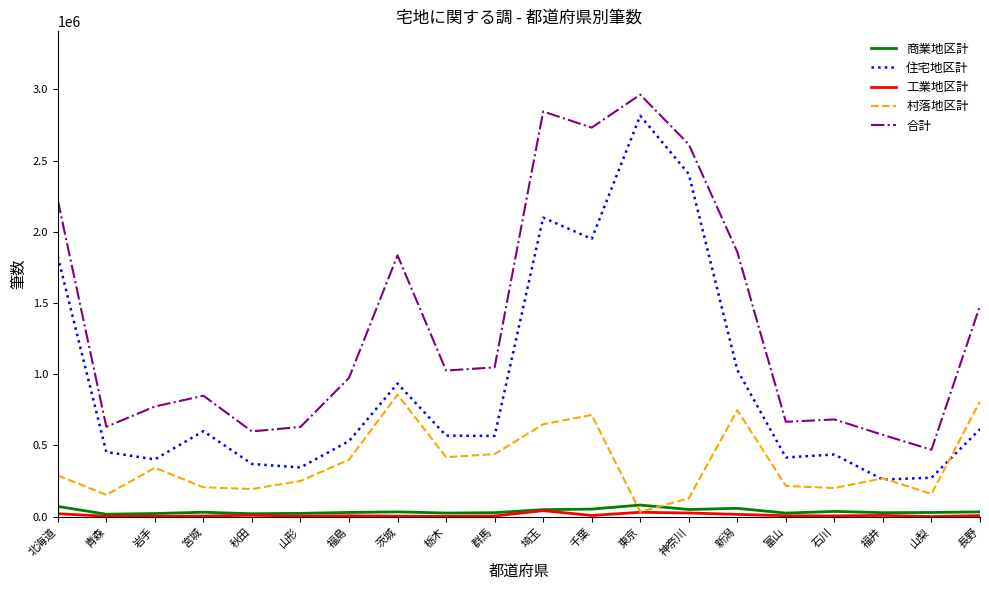

True or false: 住宅地区計 and 工業地区計 intersect in this chart.

False